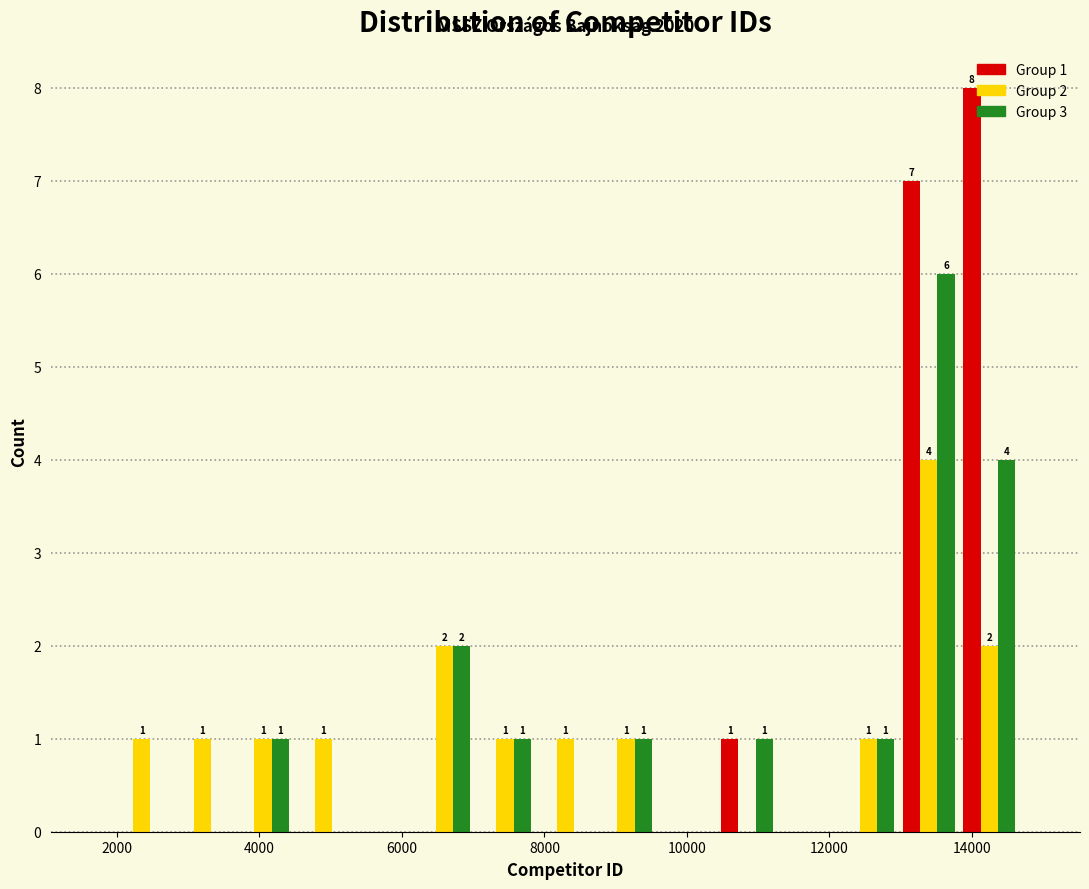

In the Group 3 series, which range on the x-axis has the tallest bar?

13000 to 13800